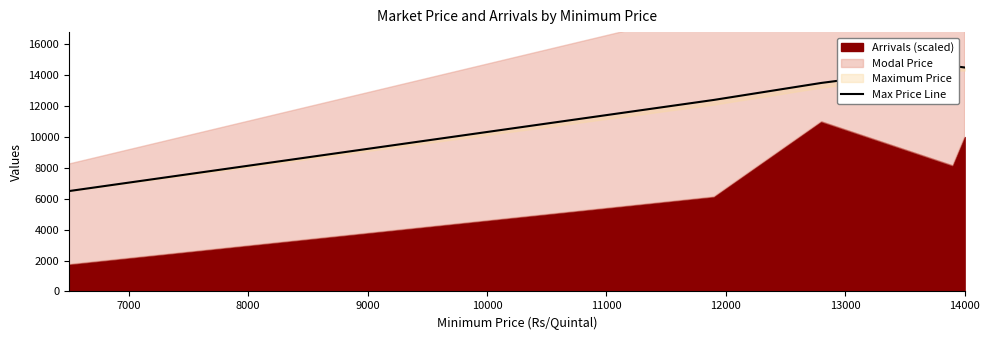

True or false: the data has more than 1 interior local peaks.

False